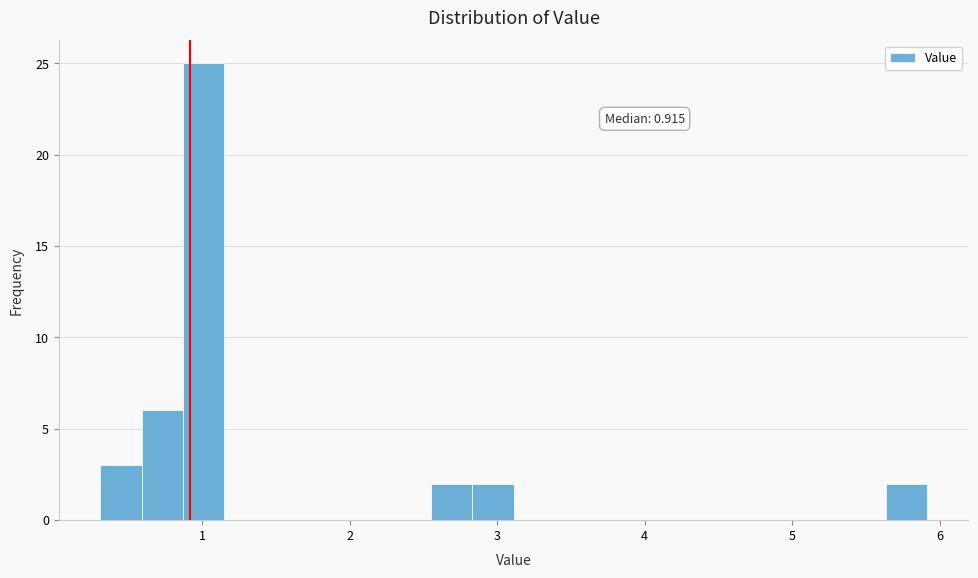

Around what value on the x-axis is the tallest bar? Give the approximate position of its centre, as read against the axis.

1.0